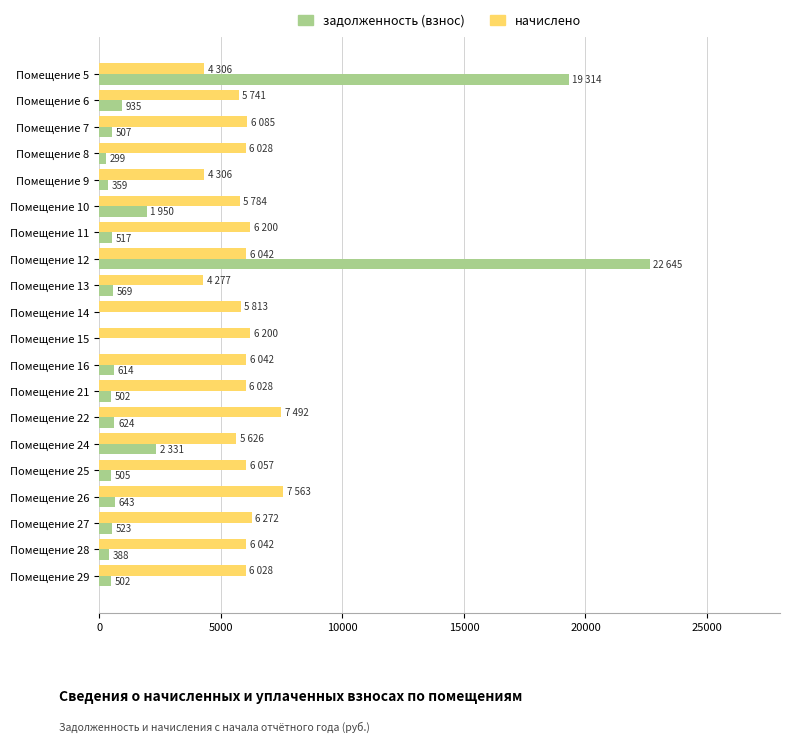

Which series has the largest range (max minus min)?

задолженность (взнос)